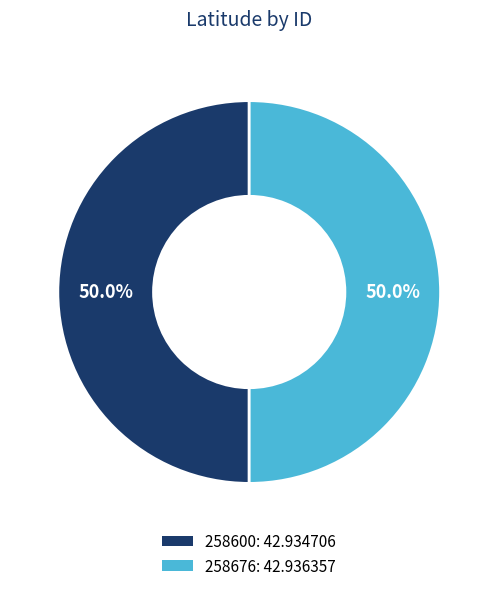

What is the ratio of the value at 258600 to the value at 258676?

1.0